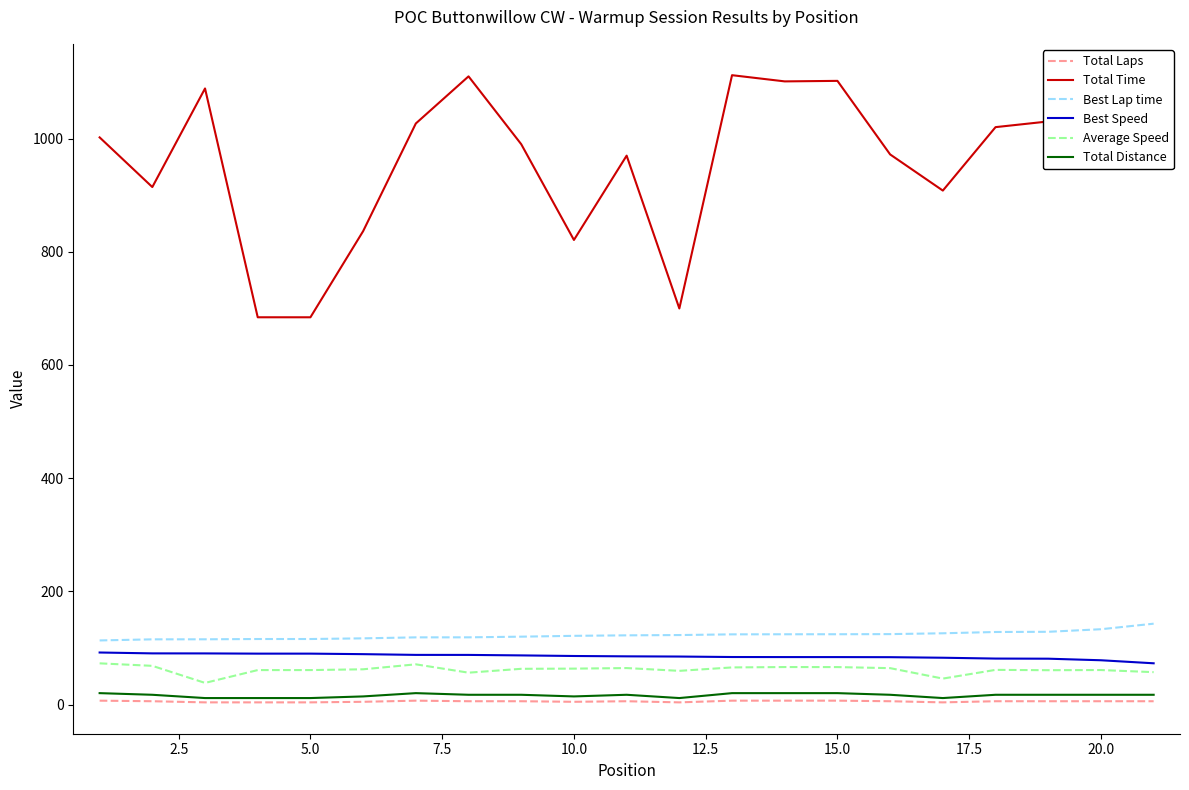

Which series has the largest total across all categories?

Total Time